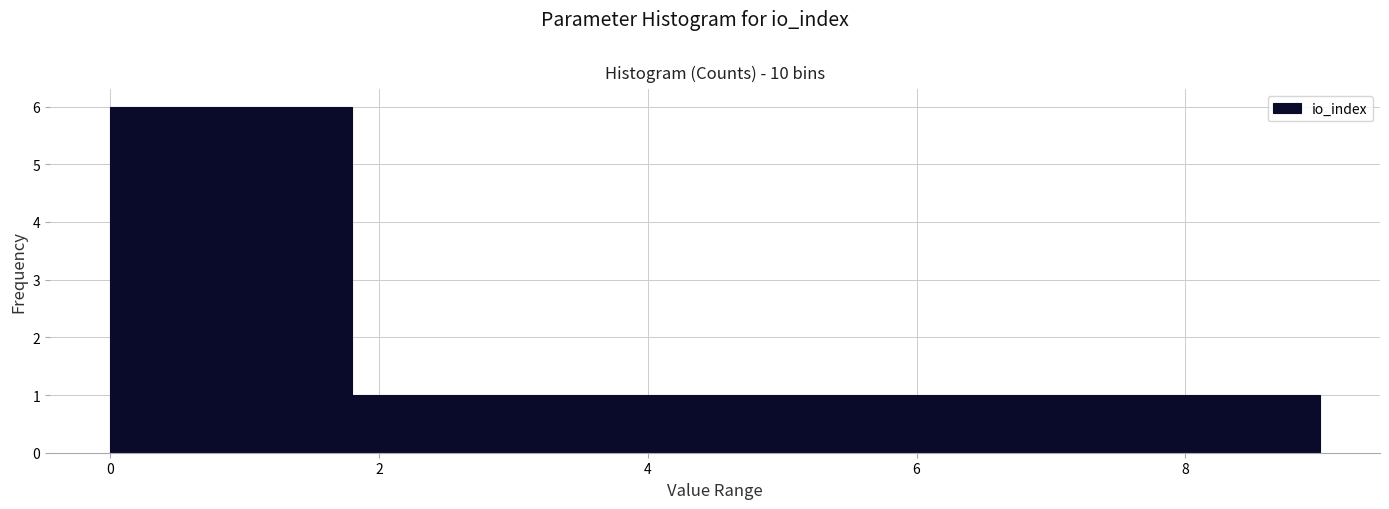

What is the height of the bar covering 6.3 to 7.2 on the x-axis? Neither the bar edges nor the heights are printed on the chart, so give them approximately, as read against the axes.

1